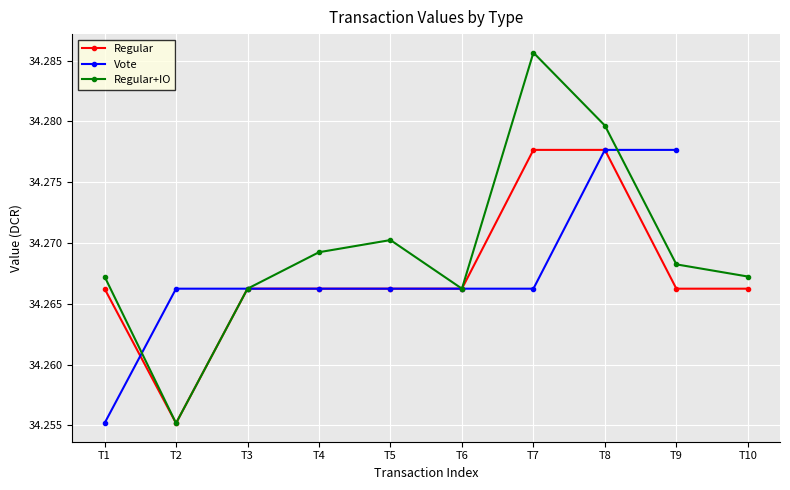

At which label does Vote reach its minimum?

T1